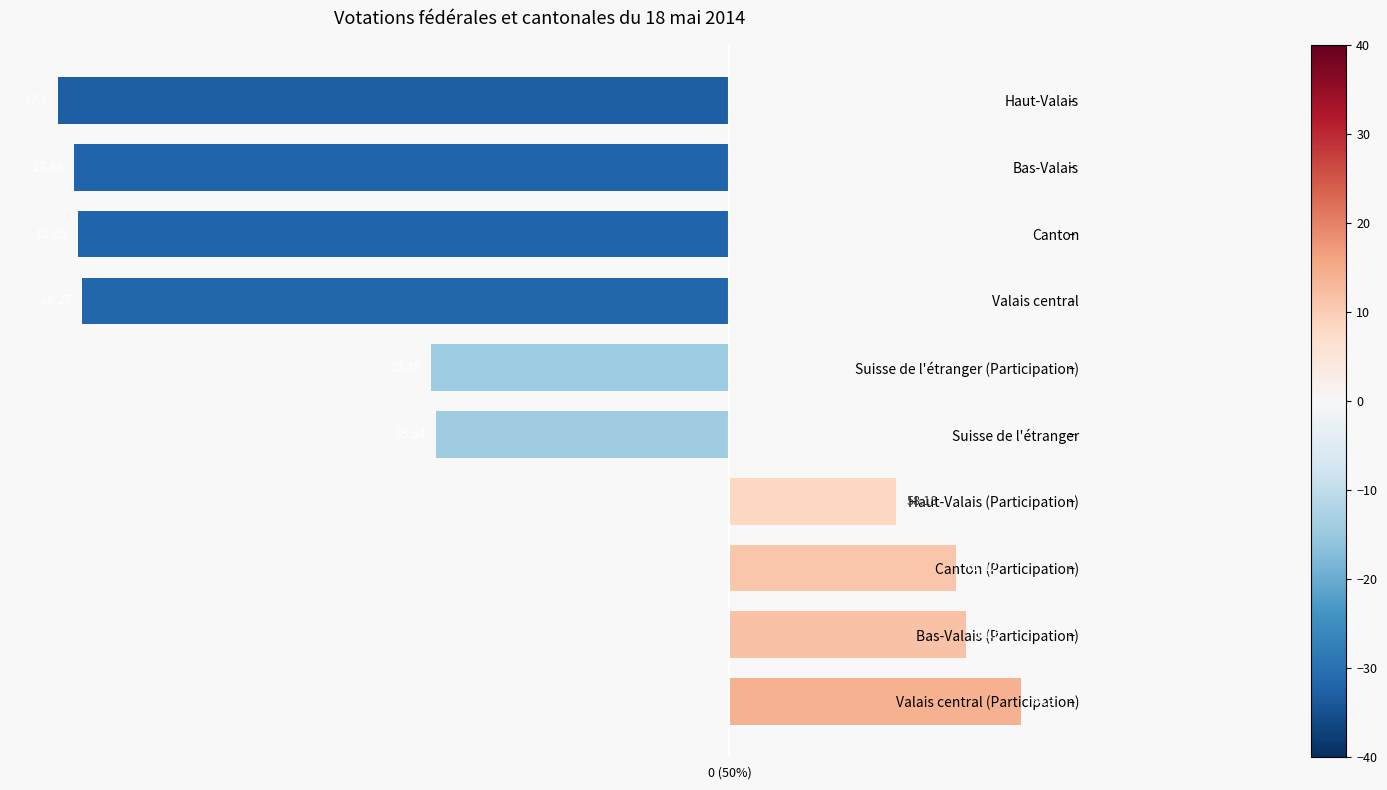

Does the chart contain any negative values?

Yes